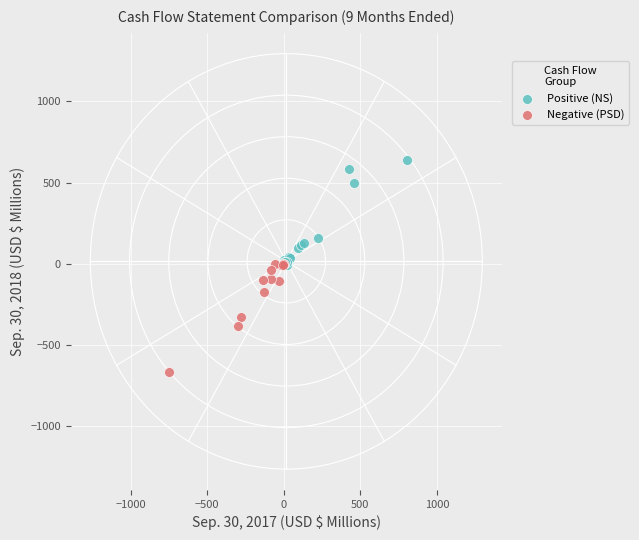

Which series contains the lowest Y value?

Negative (PSD)